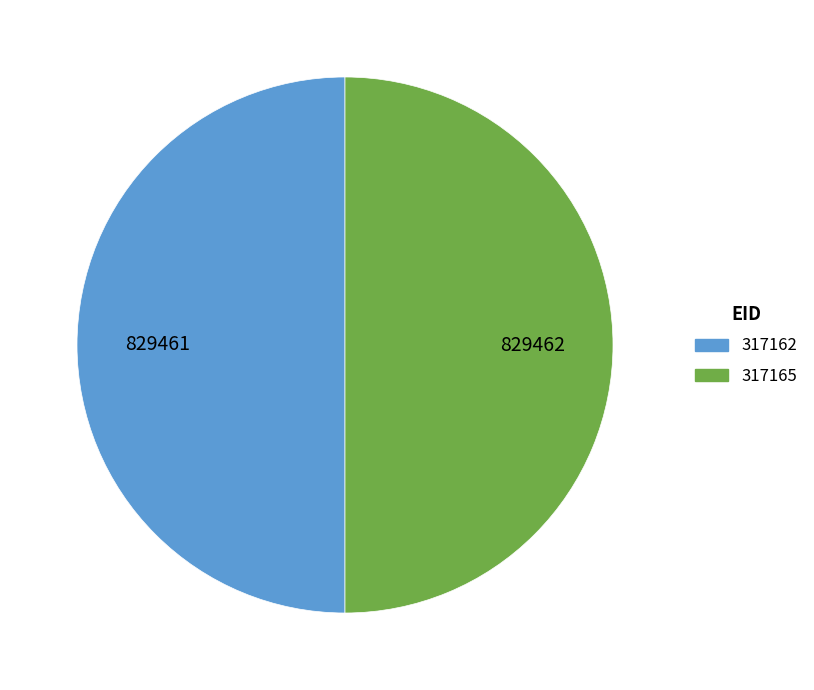

Is it true that 317162 is 50% of the pie?

True